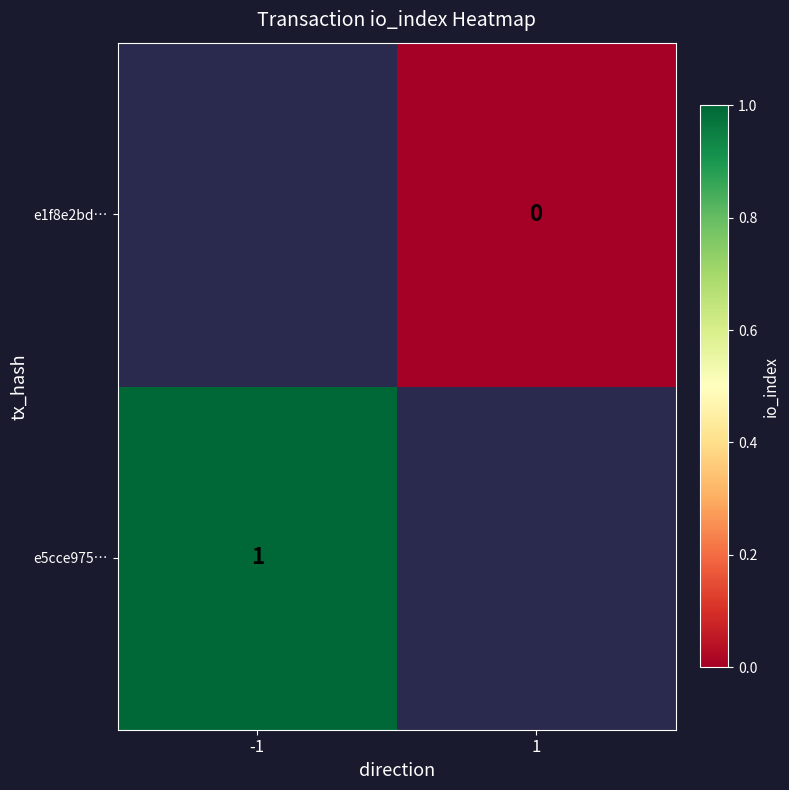

The e5cce975… series shows 2 at -1. True or false?

False